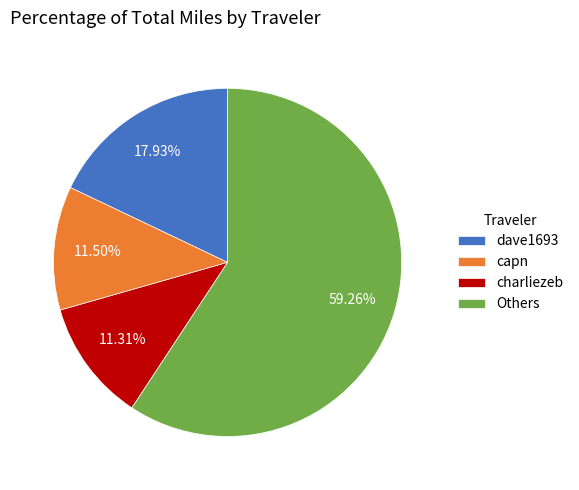

Approximately how many times larger is the value at Others compared to capn?

5.2